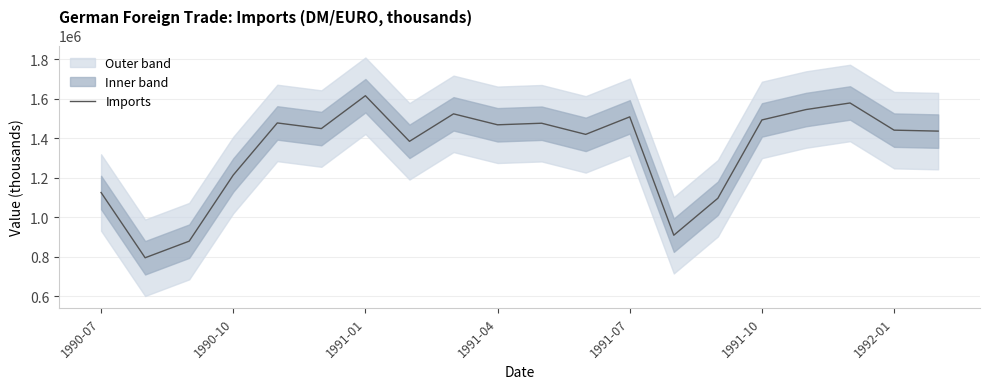

What is the maximum value for Imports?

1616557